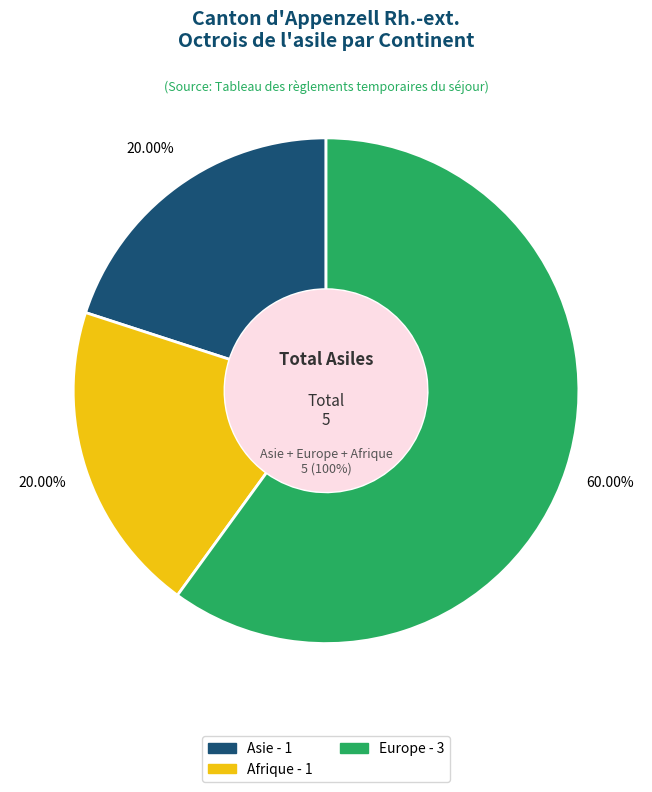

Do Afrique and Asie together represent more than half of the pie?

No